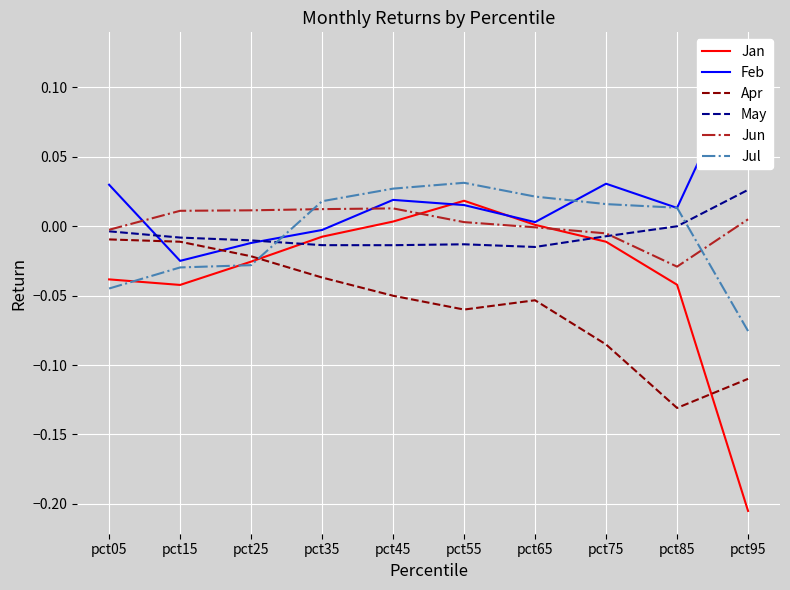

How many values in the Jan series exceed 0?

3